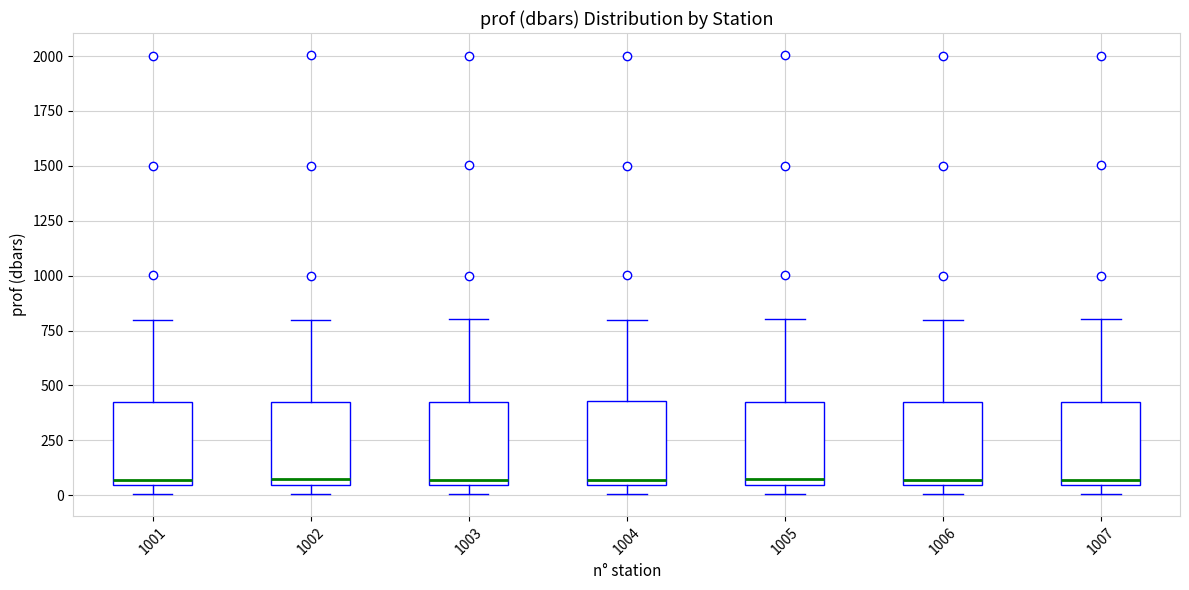

Reading left to right, read every box against the y-axis: the position of its median line, the range the box covers, and the ends of its whiskers. The values are not printed on the chart, so give them approximately, as read against the axis.

1001: median 50 (just above the box's lower edge), box 50 to 450, whiskers 0 to 800
1002: median 50 (just above the box's lower edge), box 50 to 450, whiskers 0 to 800
1003: median 50 (just above the box's lower edge), box 50 to 450, whiskers 0 to 800
1004: median 50 (just above the box's lower edge), box 50 to 450, whiskers 0 to 800
1005: median 50 (just above the box's lower edge), box 50 to 450, whiskers 0 to 800
1006: median 50 (just above the box's lower edge), box 50 to 450, whiskers 0 to 800
1007: median 50 (just above the box's lower edge), box 50 to 450, whiskers 0 to 800